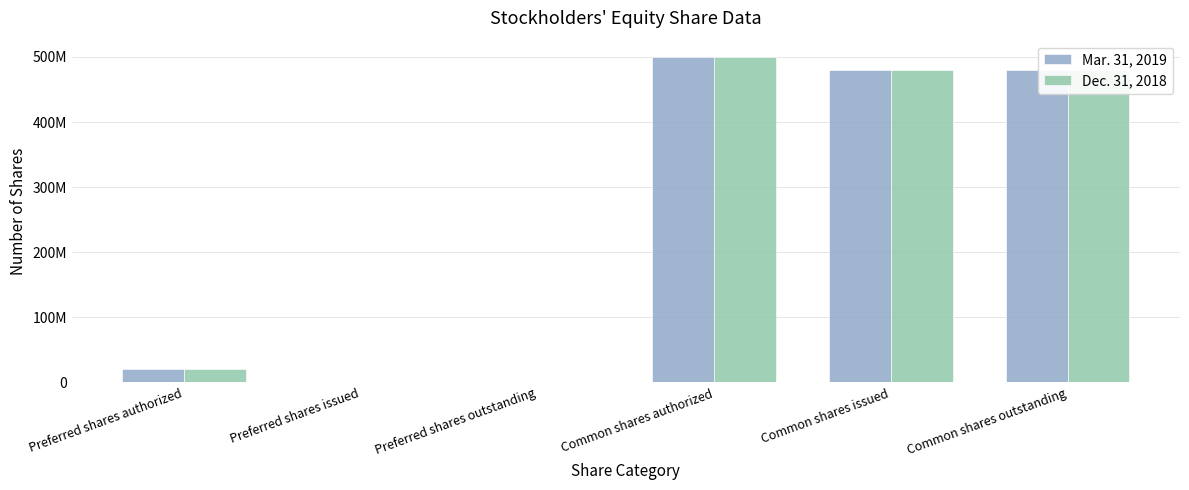

Does the chart contain stacked bars?

No